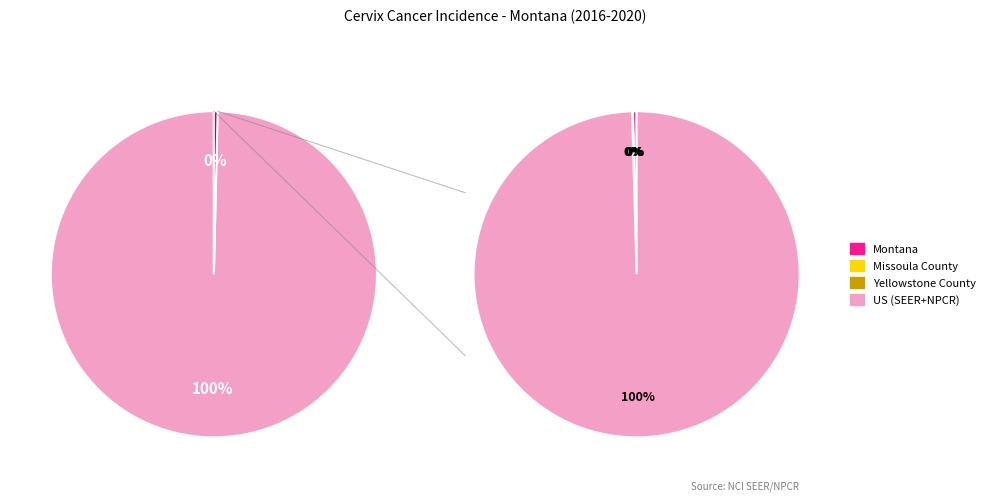

What is the total percentage of Missoula County and Yellowstone County?

0.1%